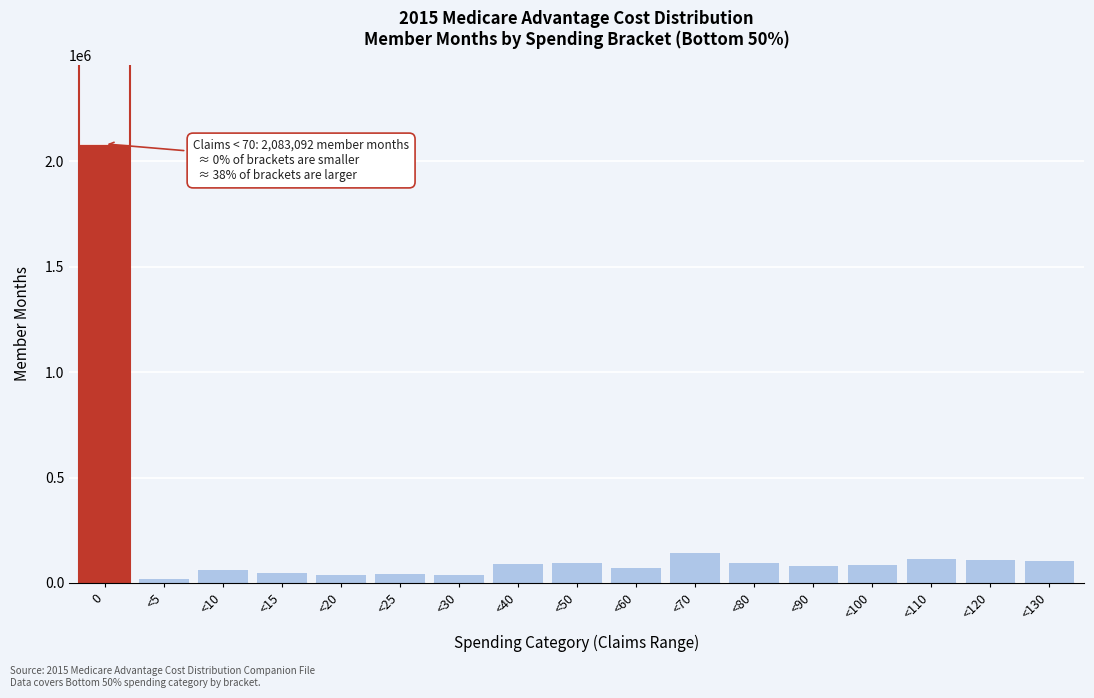

What is the greatest value displayed?

2083092